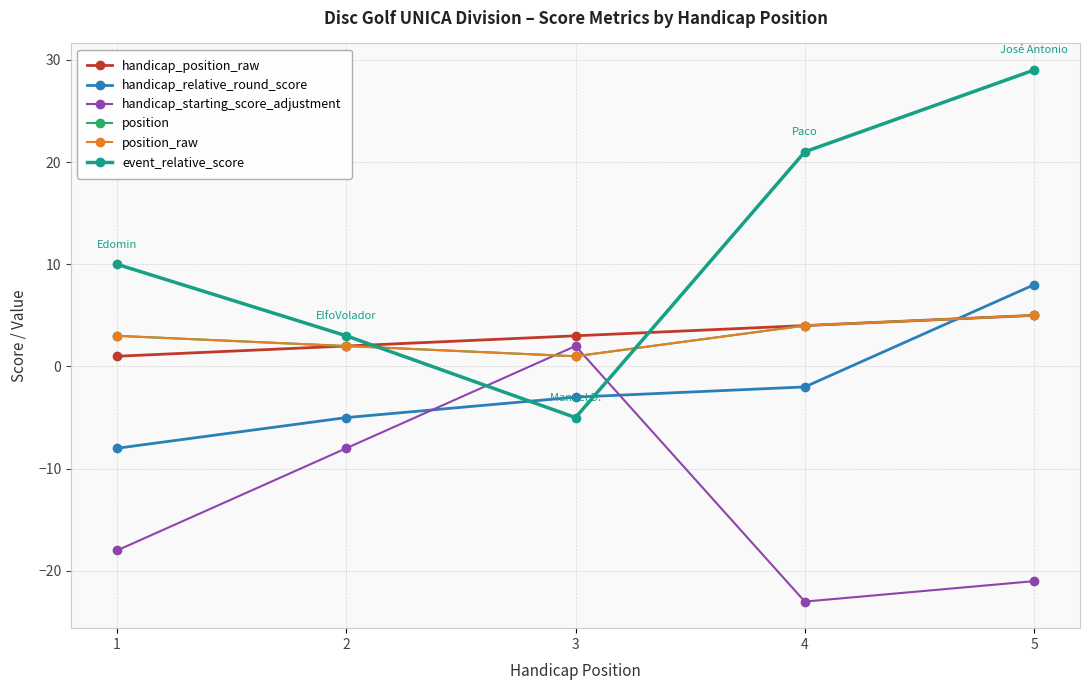

Does the chart have visible grid lines?

Yes